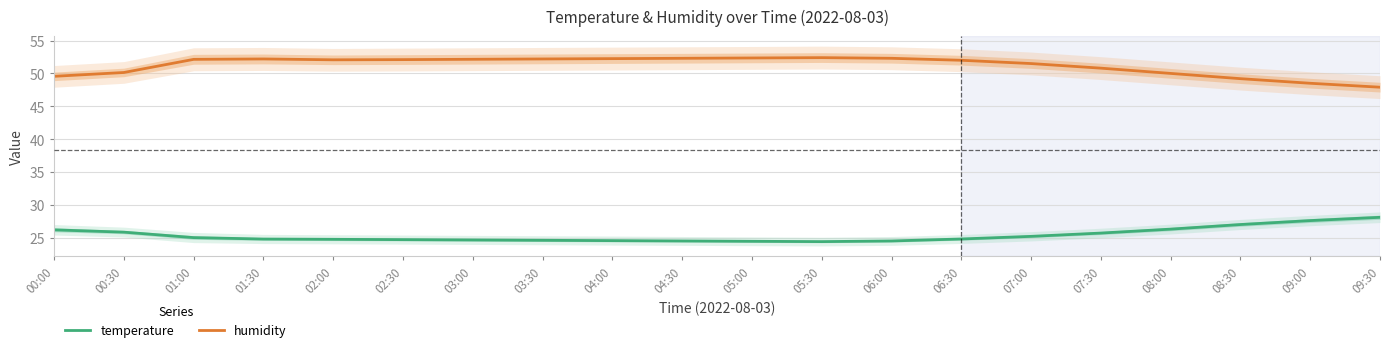

At how many categories does at least one series exceed 33?

20